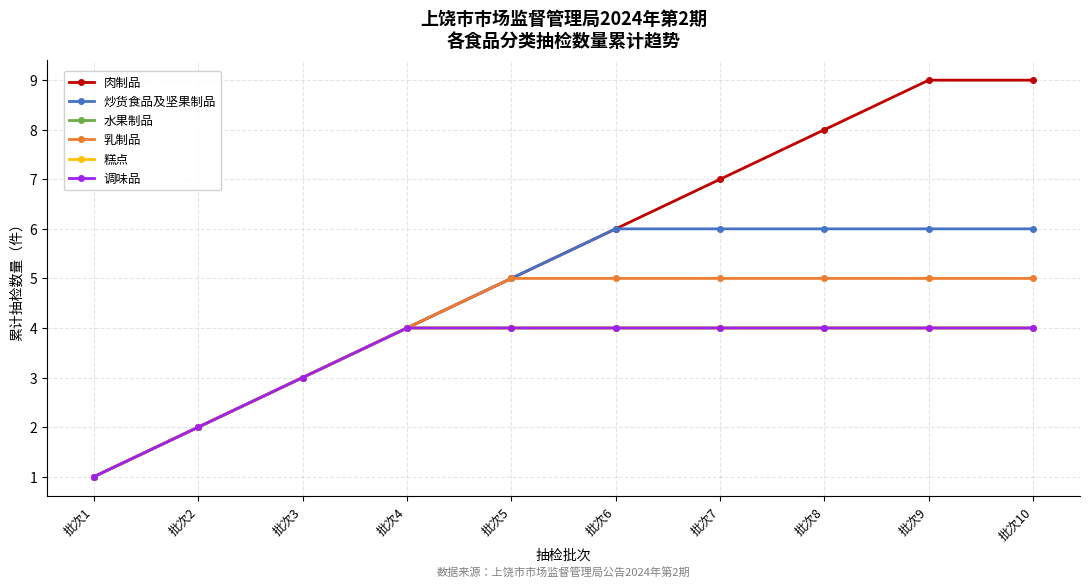

True or false: 调味品 and 糕点 cross at least once.

False